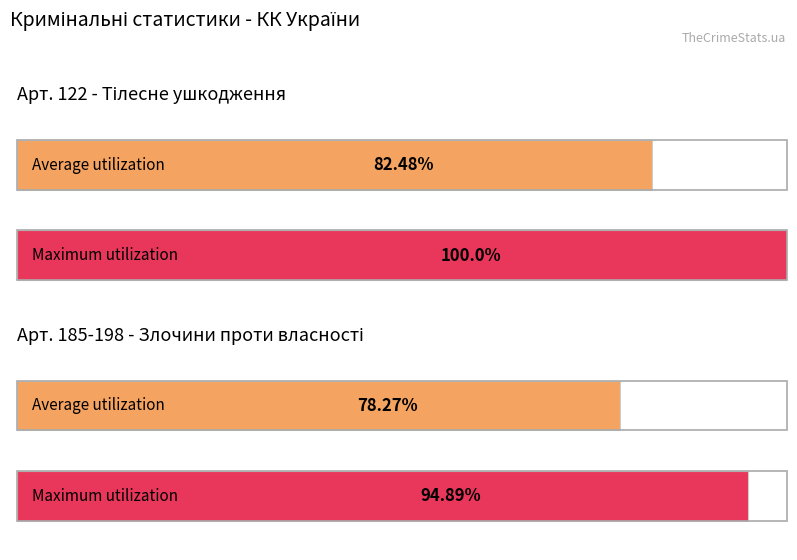

Where is Maximum utilization nearest to the value 0?

ЗЛОЧИНИ ПРОТИ ВЛАСНОСТІ (185-198)